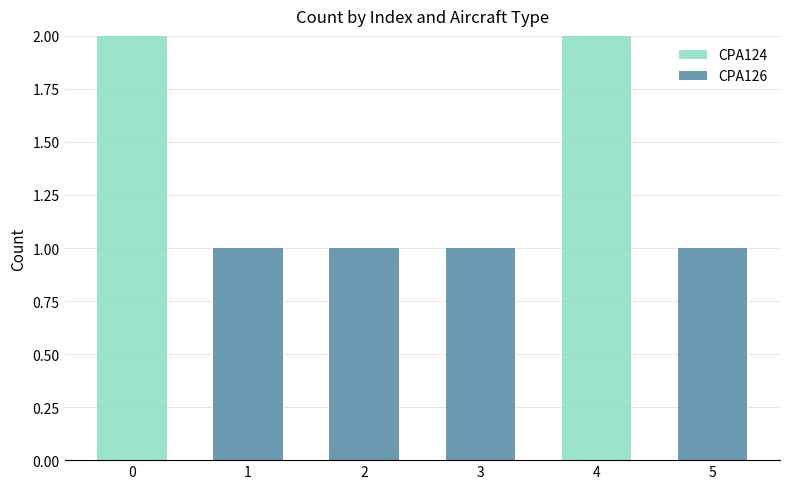

Is it true that CPA124 equals 0 at 1?

True